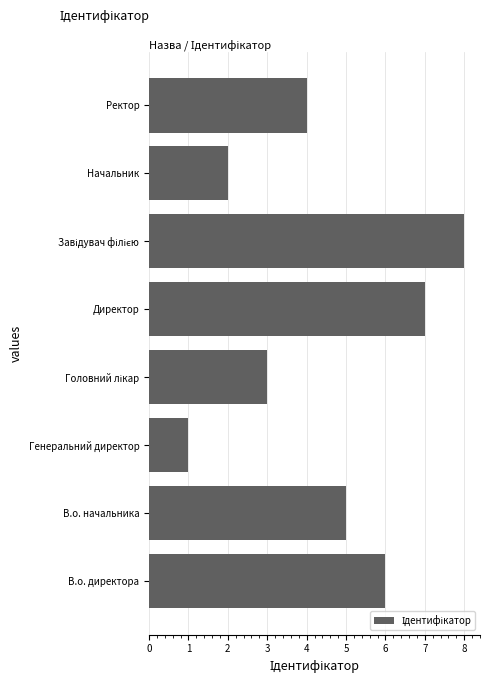

Where is the data nearest to the value 4?

Ректор